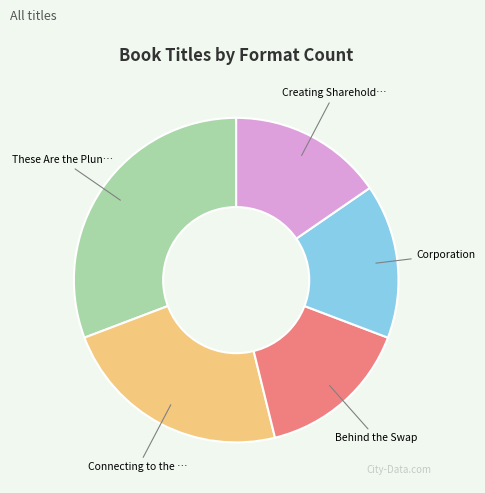

How many slices are in this pie chart?

5